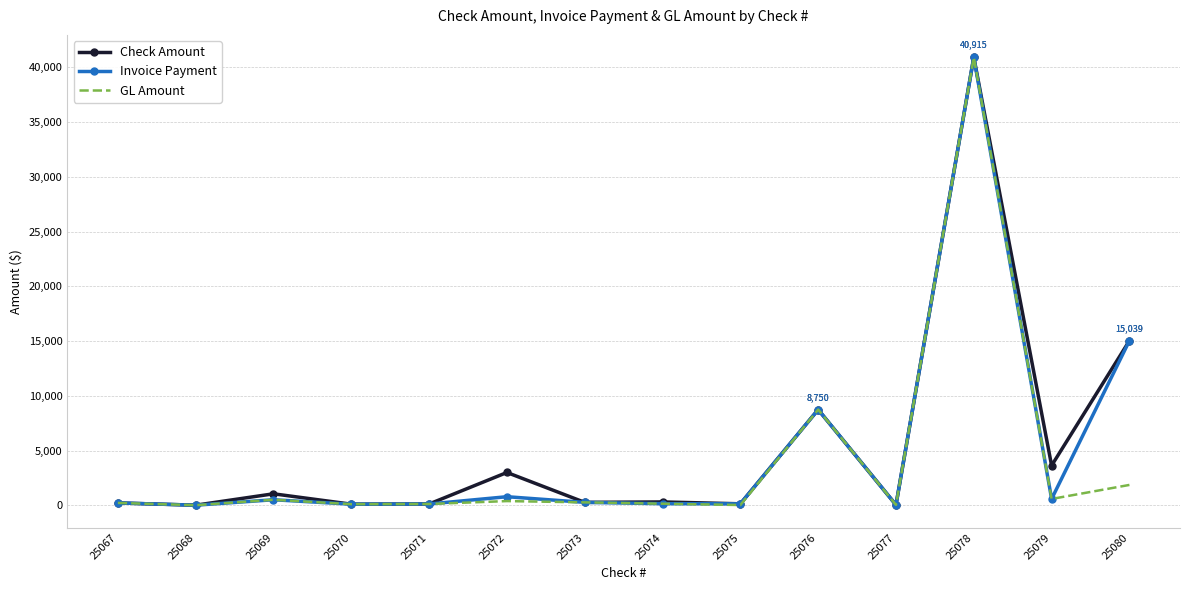

What is the greatest value displayed?

40915.1